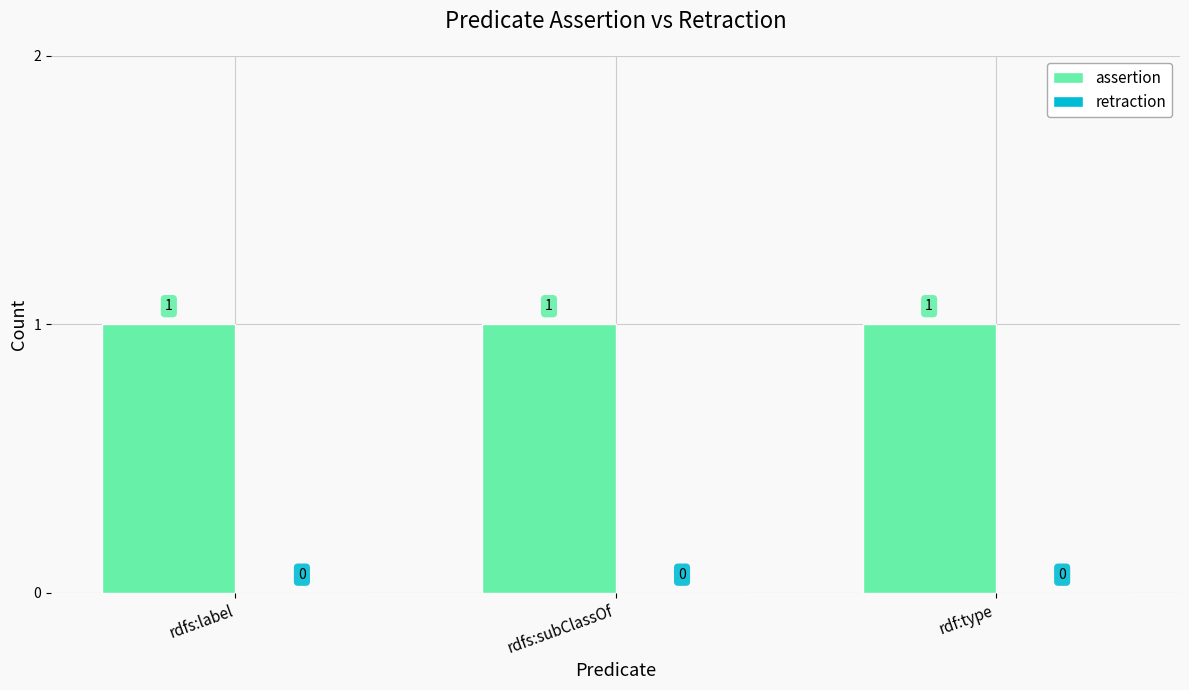

Reading left to right, extract all data points from this chart.

assertion: rdfs:label=1	rdfs:subClassOf=1	rdf:type=1
retraction: rdfs:label=0	rdfs:subClassOf=0	rdf:type=0